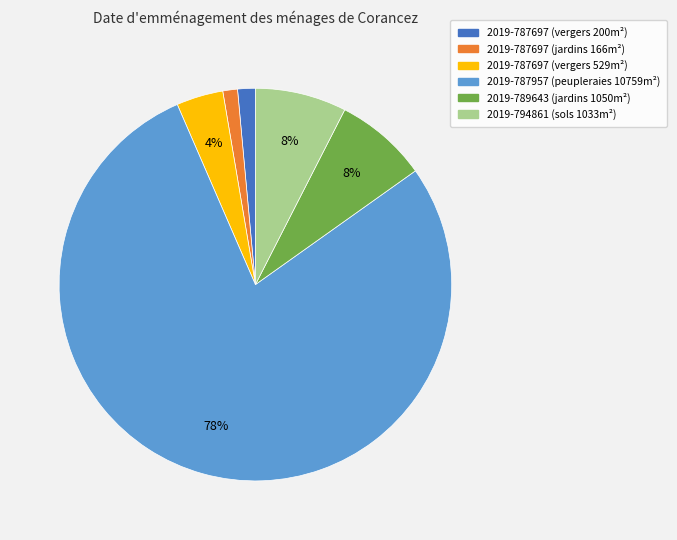

Is there any slice that represents more than half of the pie?

Yes